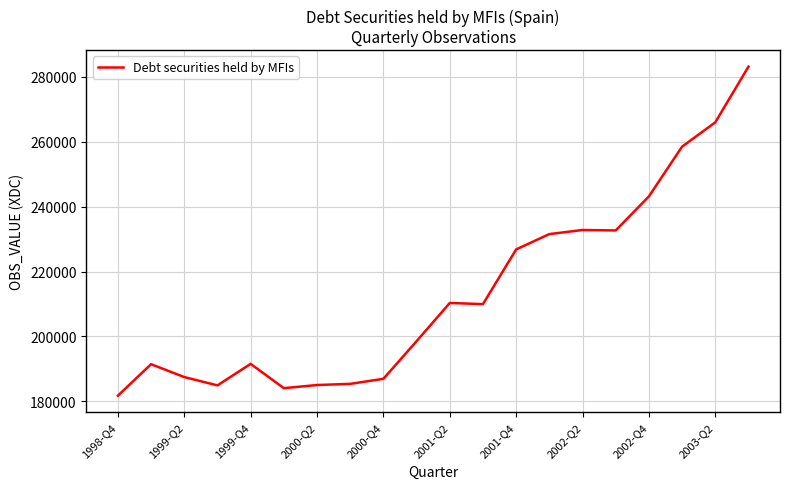

What is the maximum value shown in the chart?

283149